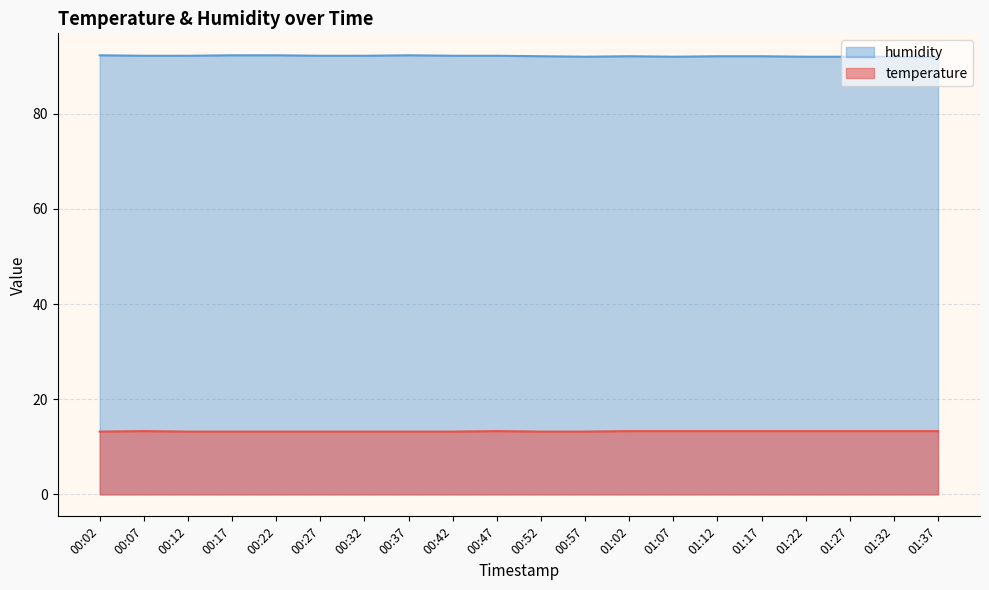

True or false: humidity and temperature intersect in this chart.

False